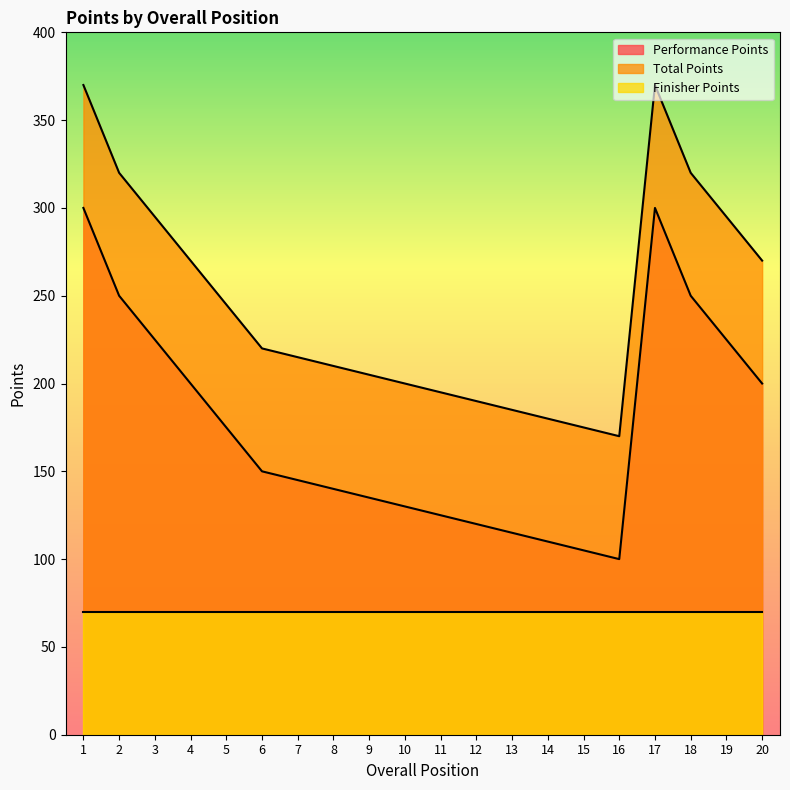

True or false: Performance Points and Total Points intersect in this chart.

False